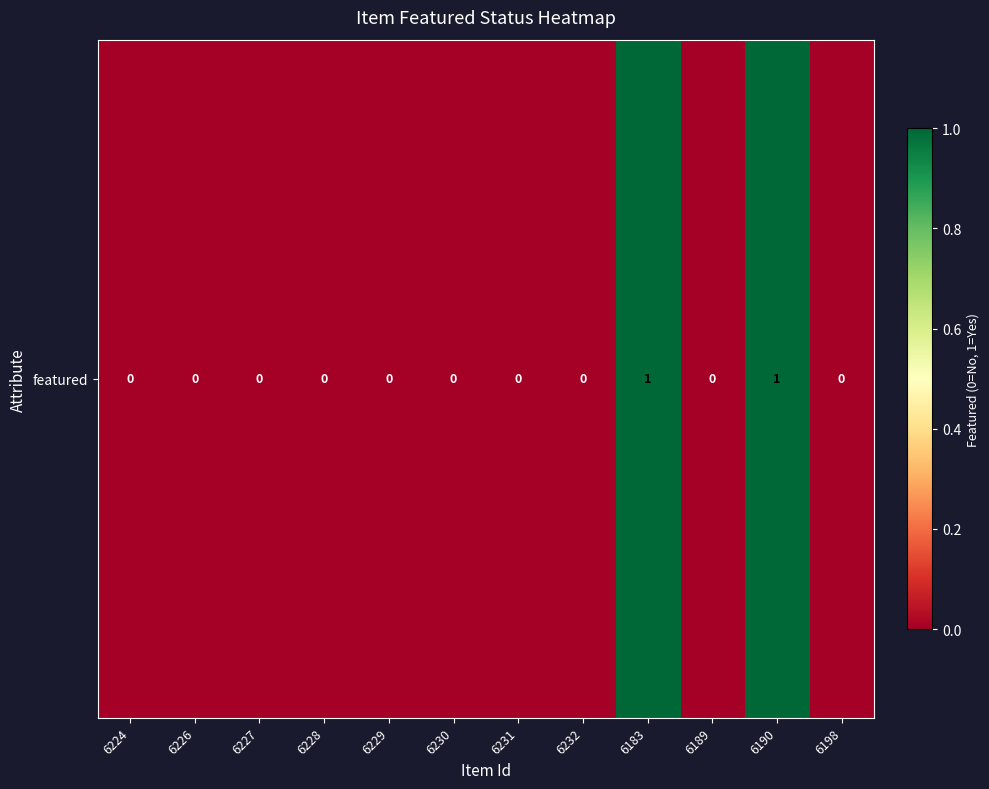

What is the difference between the second highest and minimum values?

1